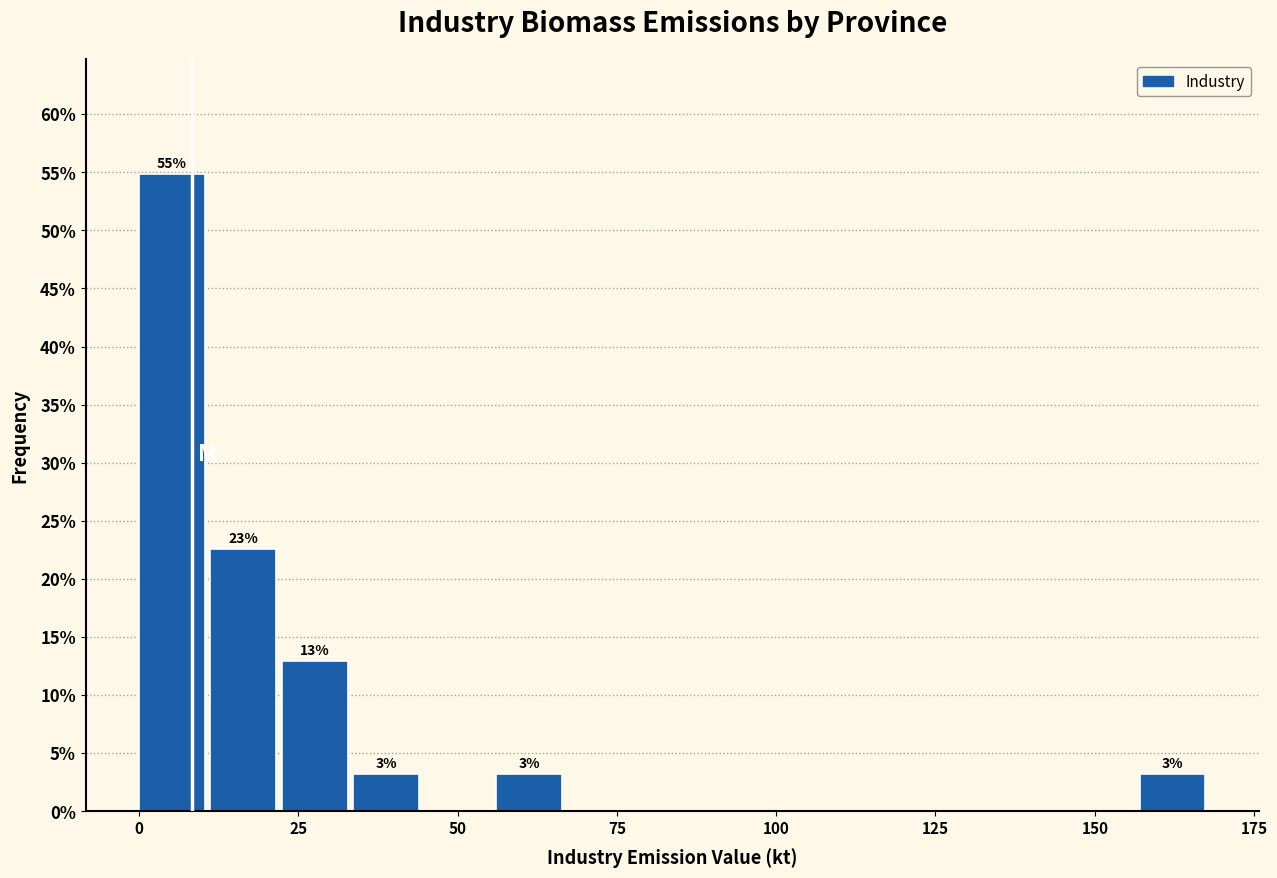

Around what value on the x-axis is the tallest bar? Give the approximate position of its centre, as read against the axis.

5